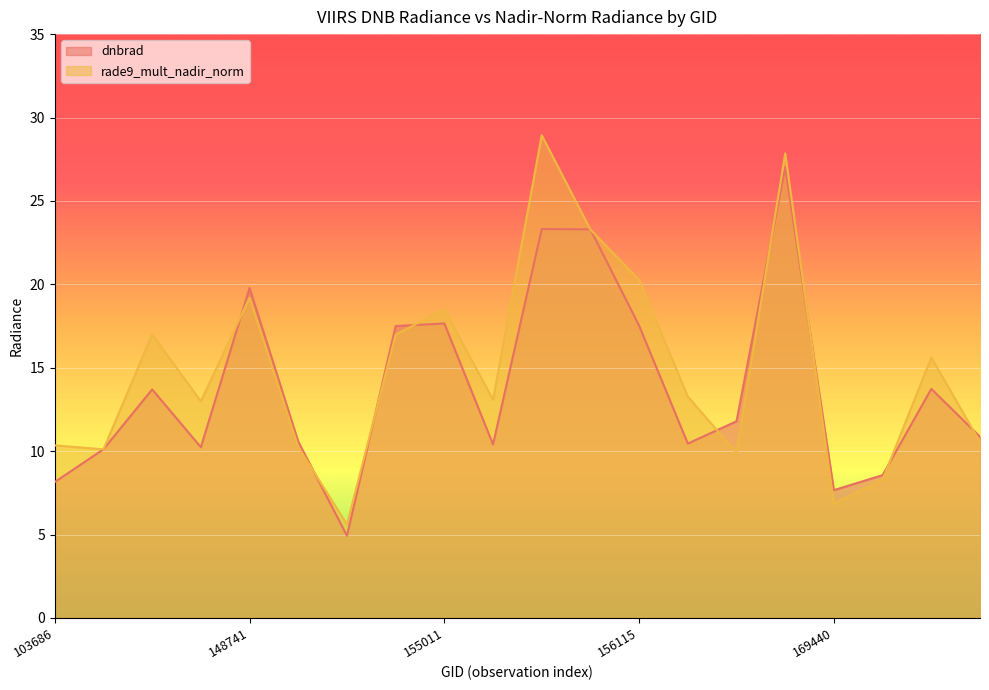

At which category is the sum across all series the highest?

169262